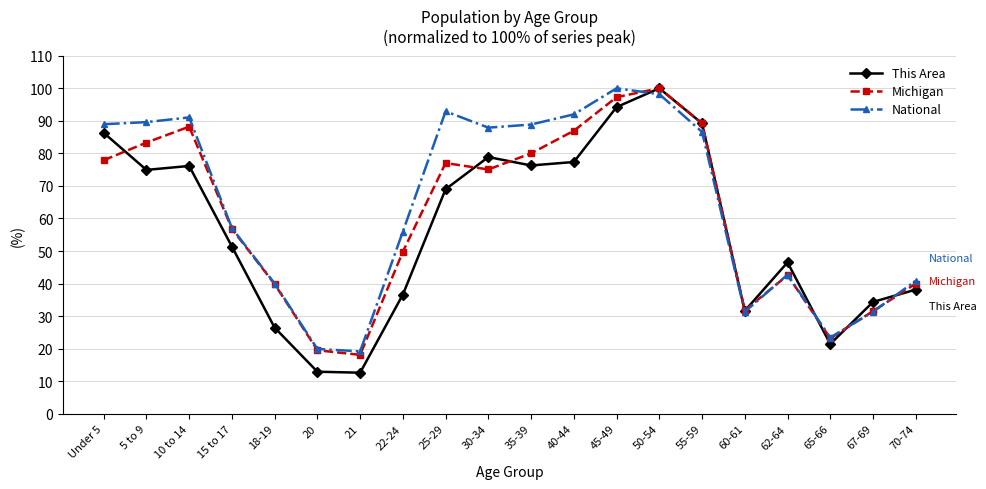

Is the value of National at 22-24 greater than the value of Michigan at 45-49?

No